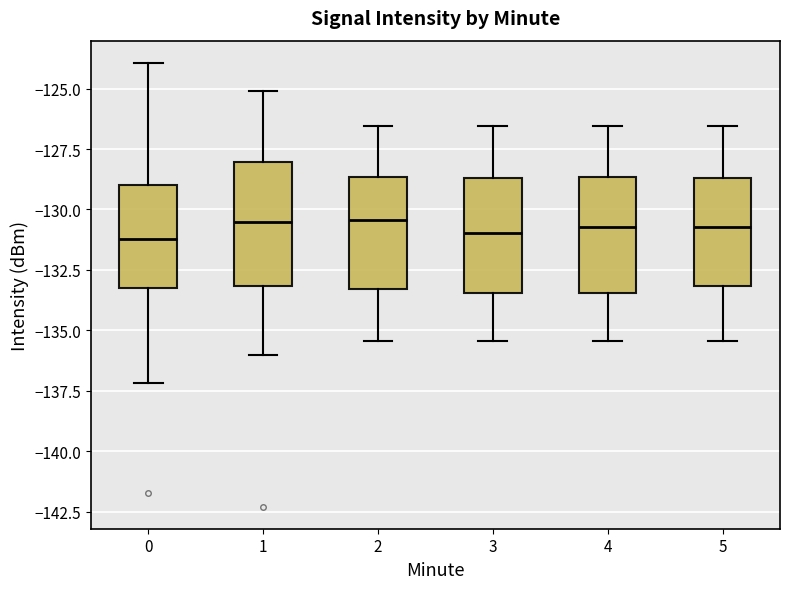

Reading left to right, read every box against the y-axis: the position of its median line, the range the box covers, and the ends of its whiskers. The values are not printed on the chart, so give them approximately, as read against the axis.

0: median -131.0, box -133.0 to -129.0, whiskers -137.0 to -124.0
1: median -130.5, box -133.0 to -128.0, whiskers -136.0 to -125.0
2: median -130.5, box -133.5 to -128.5, whiskers -135.5 to -126.5
3: median -131.0, box -133.5 to -128.5, whiskers -135.5 to -126.5
4: median -130.5, box -133.5 to -128.5, whiskers -135.5 to -126.5
5: median -130.5, box -133.0 to -128.5, whiskers -135.5 to -126.5